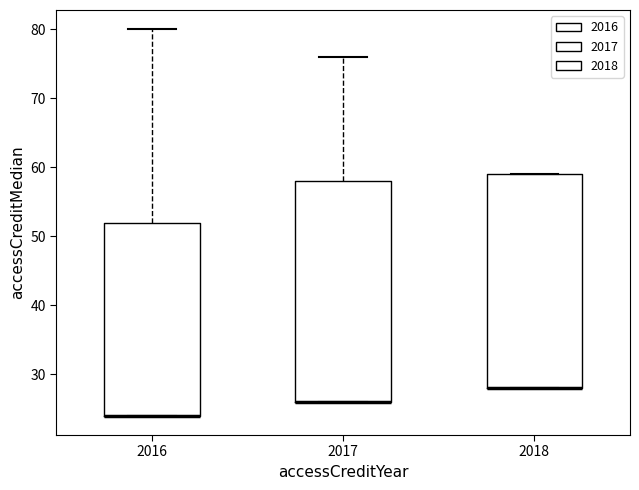

Where is the upper edge of the box at x = 2017 on the y-axis? The values are not printed on the chart, so give them approximately, as read against the axis.

58